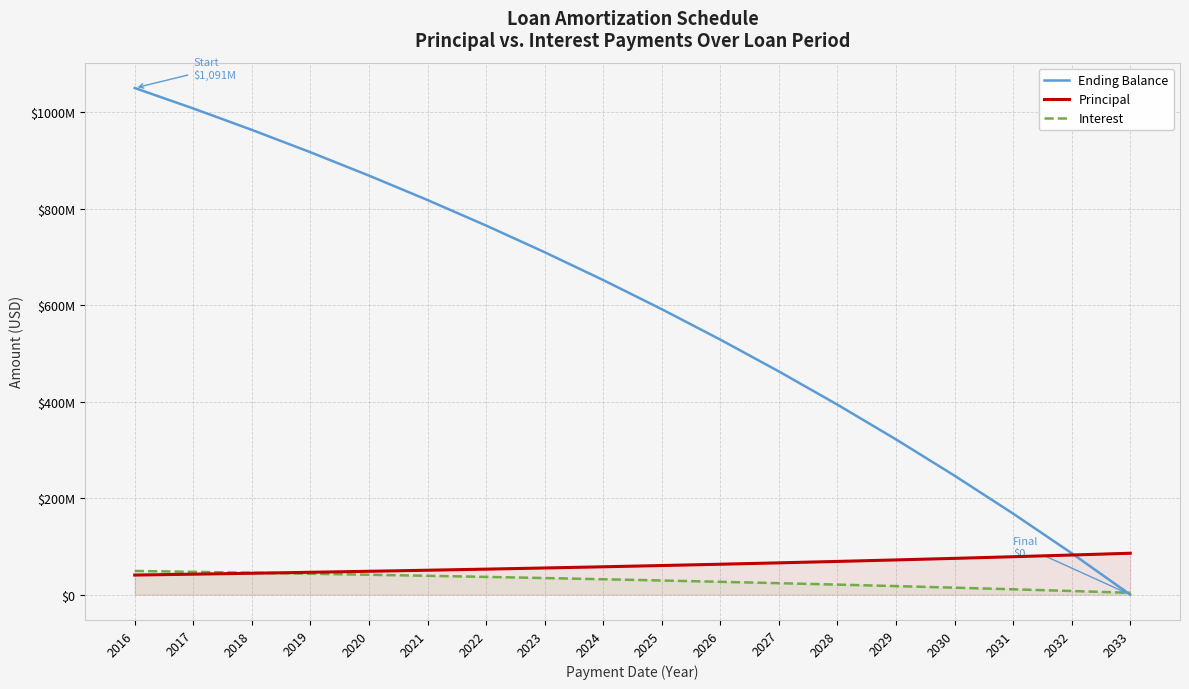

How many times do Principal and Interest cross each other?

1